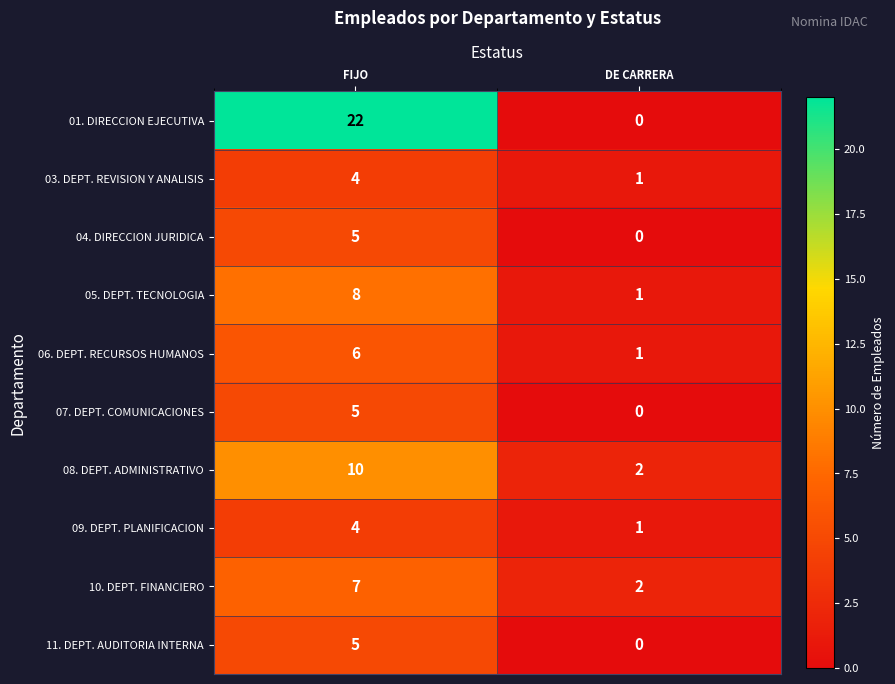

At which category is the sum across all series the highest?

FIJO